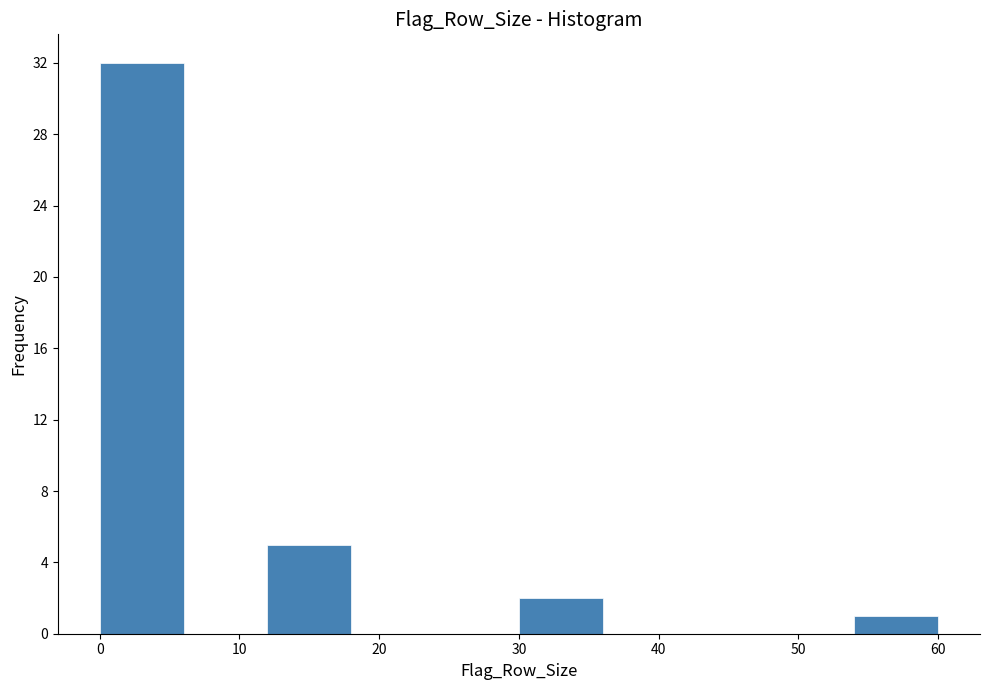

Which range on the x-axis has the tallest bar?

0 to 6